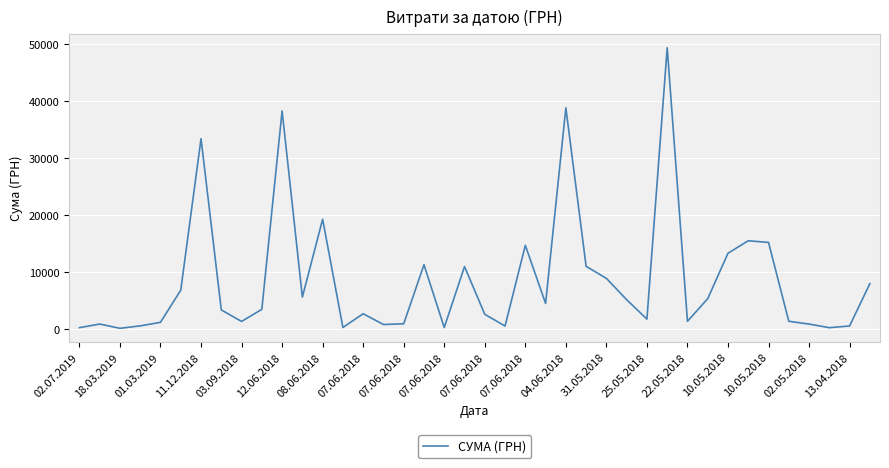

What is the difference between the maximum and minimum values?

49288.3